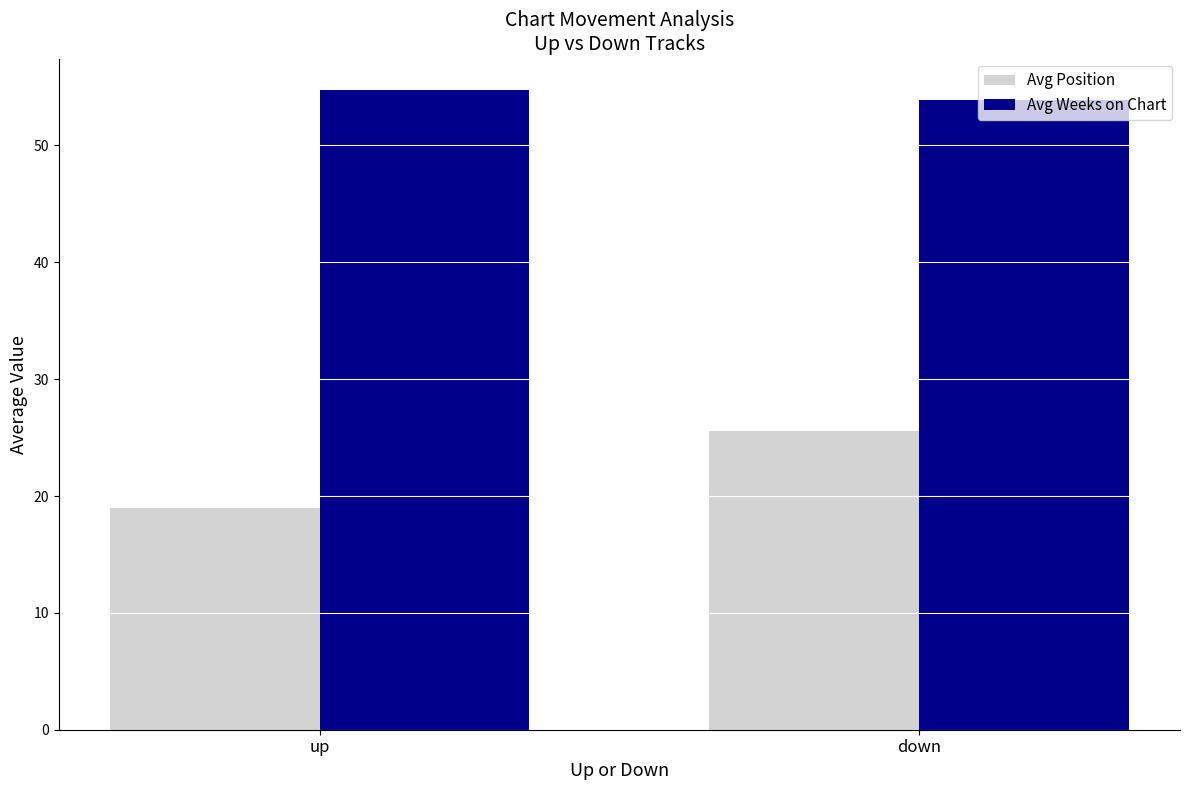

What is the highest value of the Avg Weeks on Chart series?

54.7